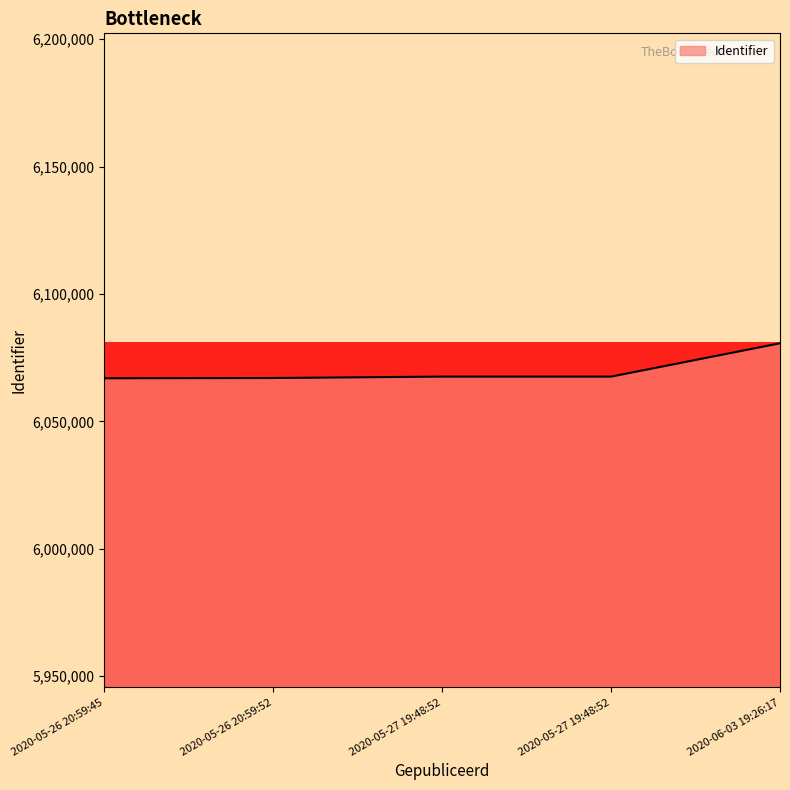

Where is the data nearest to the value 6073798?

2020-05-27 19:48:52